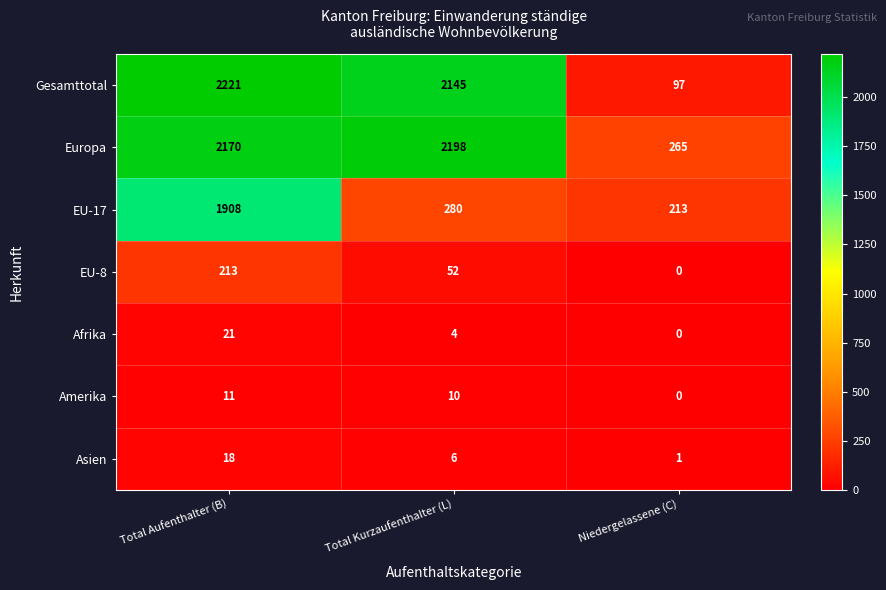

What is the sum of the EU-8 values at Total Kurzaufenthalter (L) and Total Aufenthalter (B)?

265